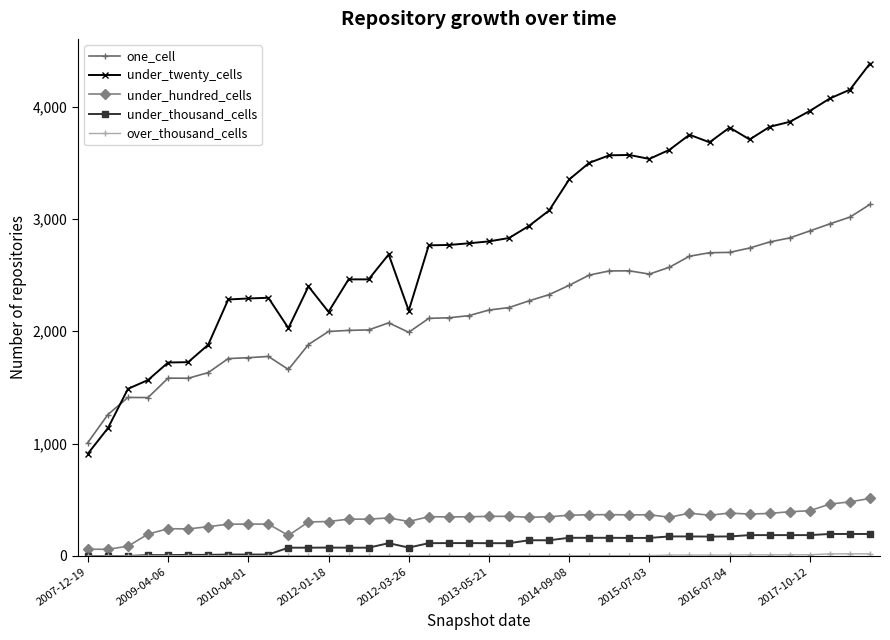

How many lines are shown in the chart?

5